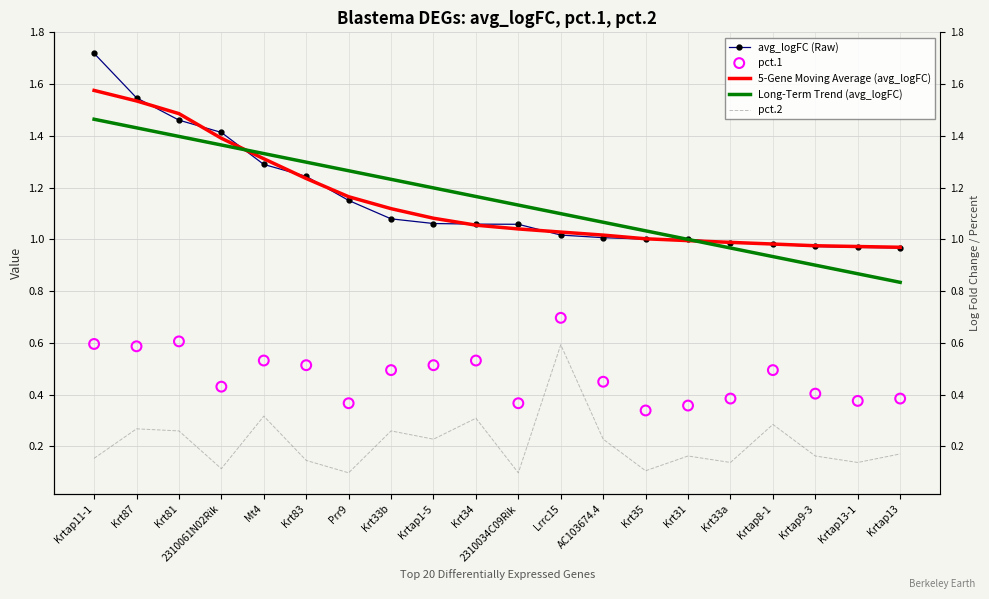

What is the total value across all series at Krtap1-5?

4.1